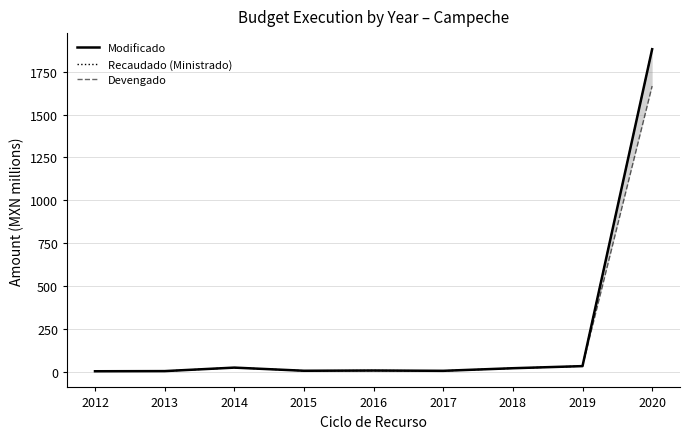

At which category is the sum across all series the highest?

2020